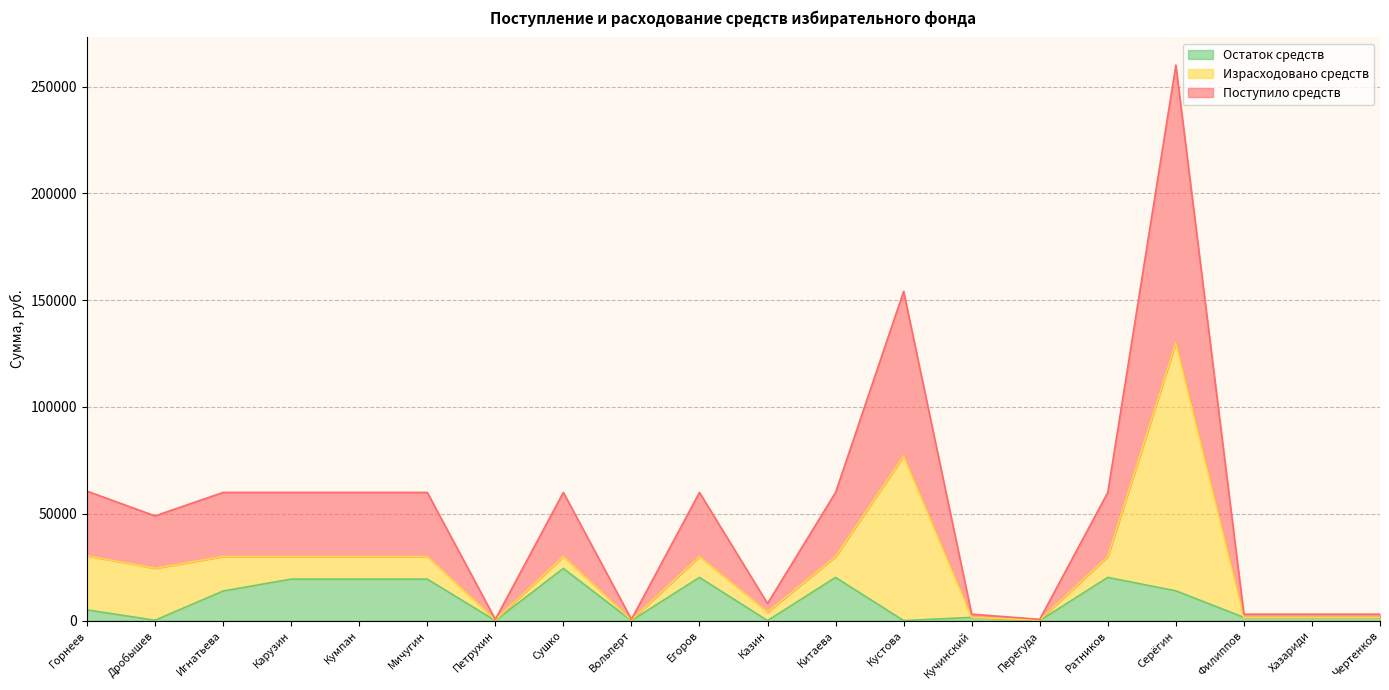

What is the sum of the Поступило средств values at Перегуда and Карузин?

30300.0